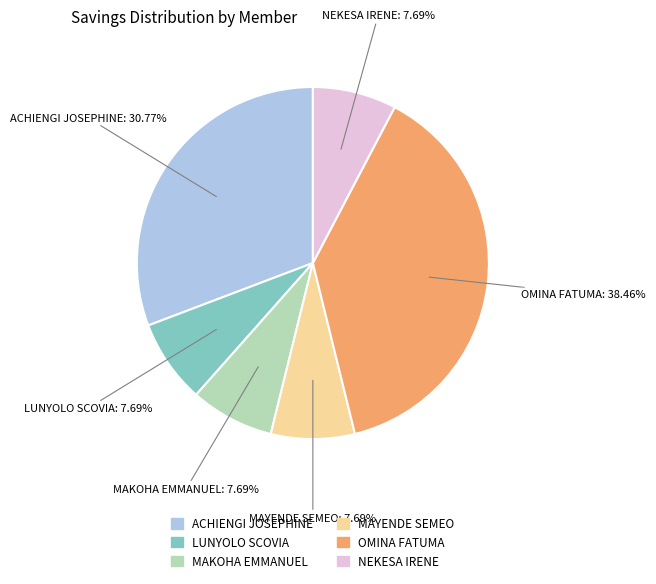

To the nearest percent, what percentage of the pie is ACHIENGI JOSEPHINE?

31%